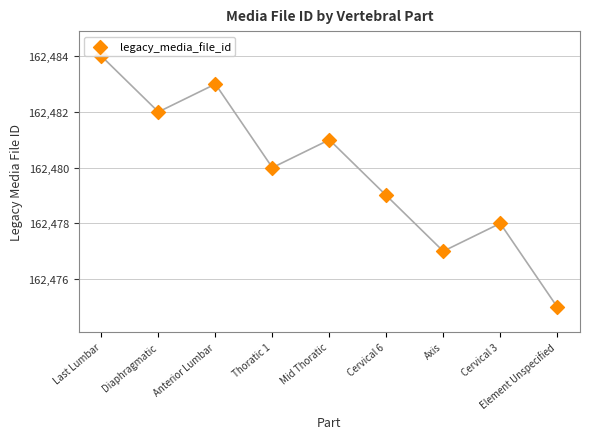

What is the change in value from Anterior Lumbar to Axis?

-6